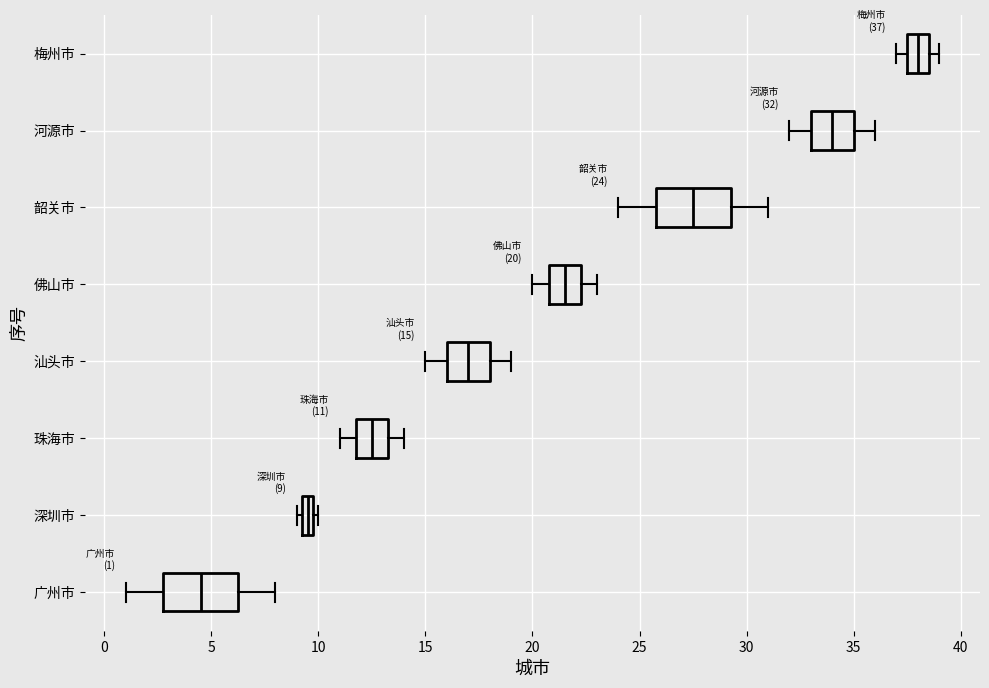

Which box's median line is the furthest to the right?

梅州市